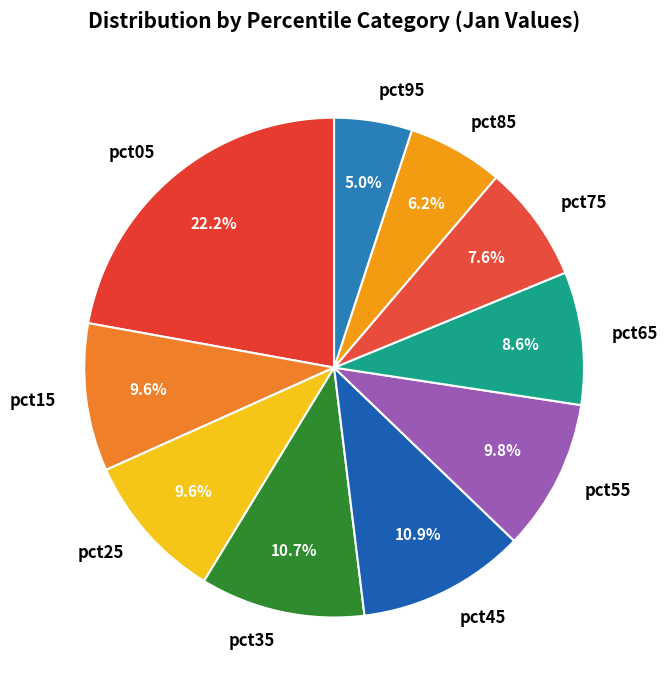

Is pct05 the majority of the pie?

No